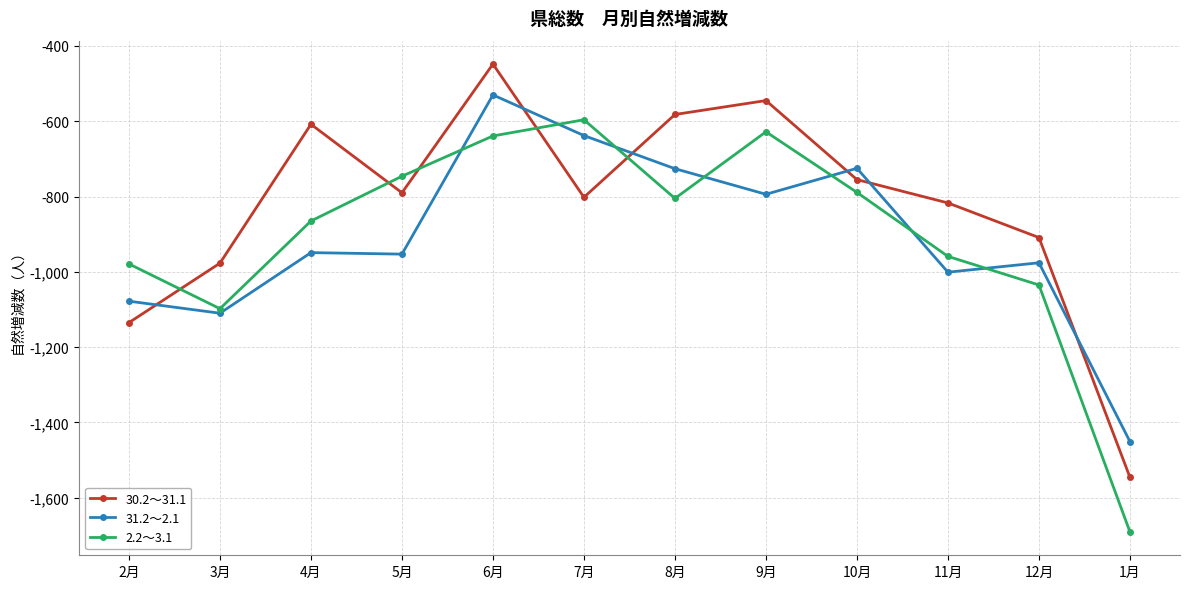

True or false: 31.2～2.1 and 2.2～3.1 intersect in this chart.

True